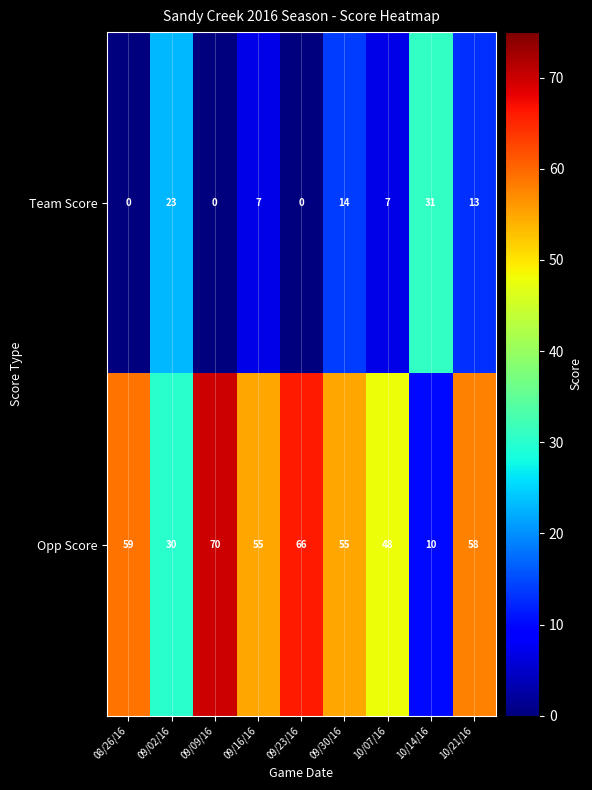

At 09/16/16, list the series in order from largest to smallest.

Opp Score, Team Score